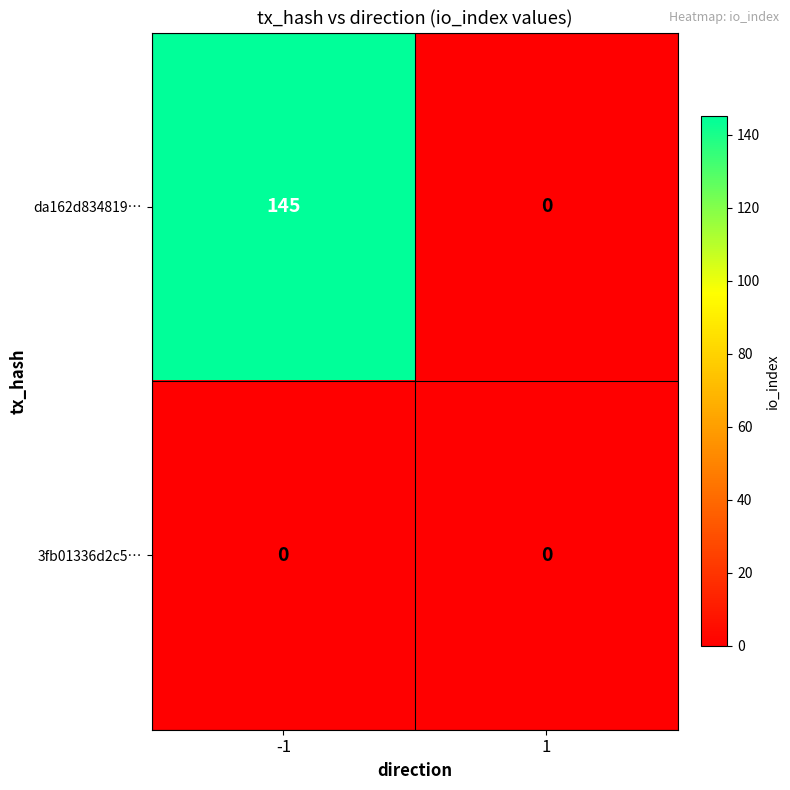

What is the spread (max minus min) of values at -1?

145